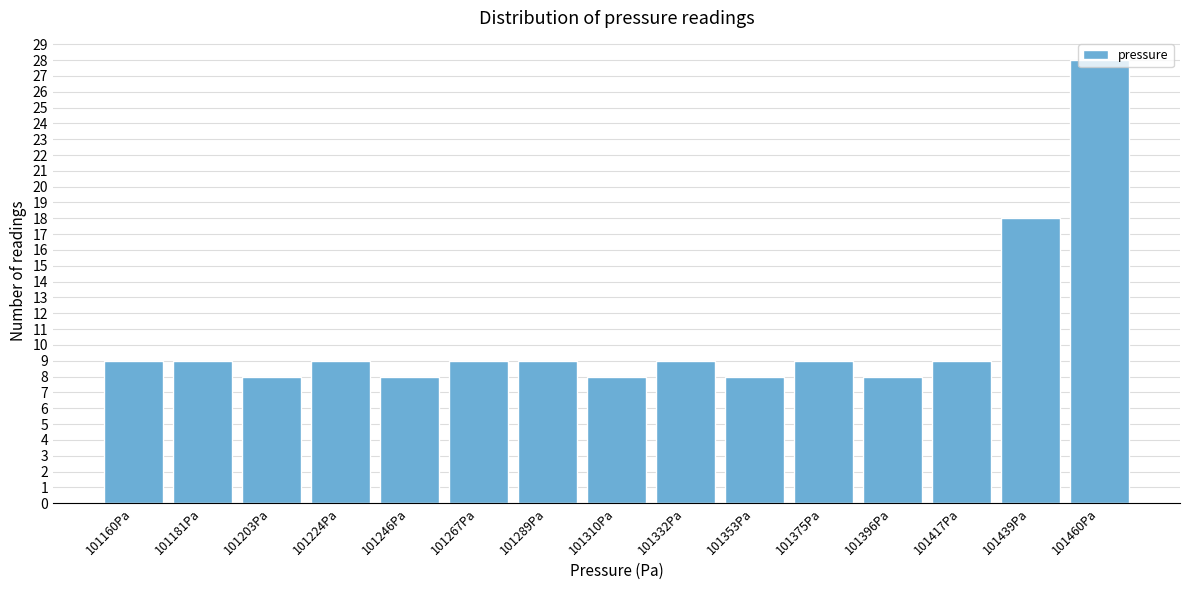

What is the maximum value shown in the chart?

28